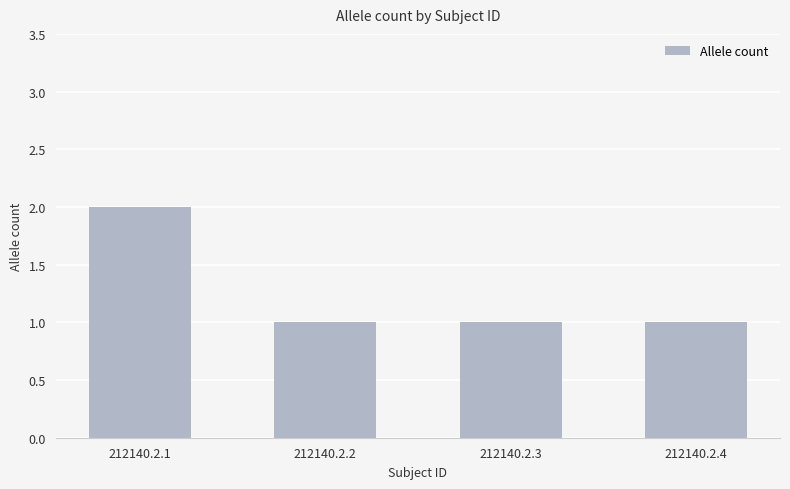

What is the sum of all values?

5